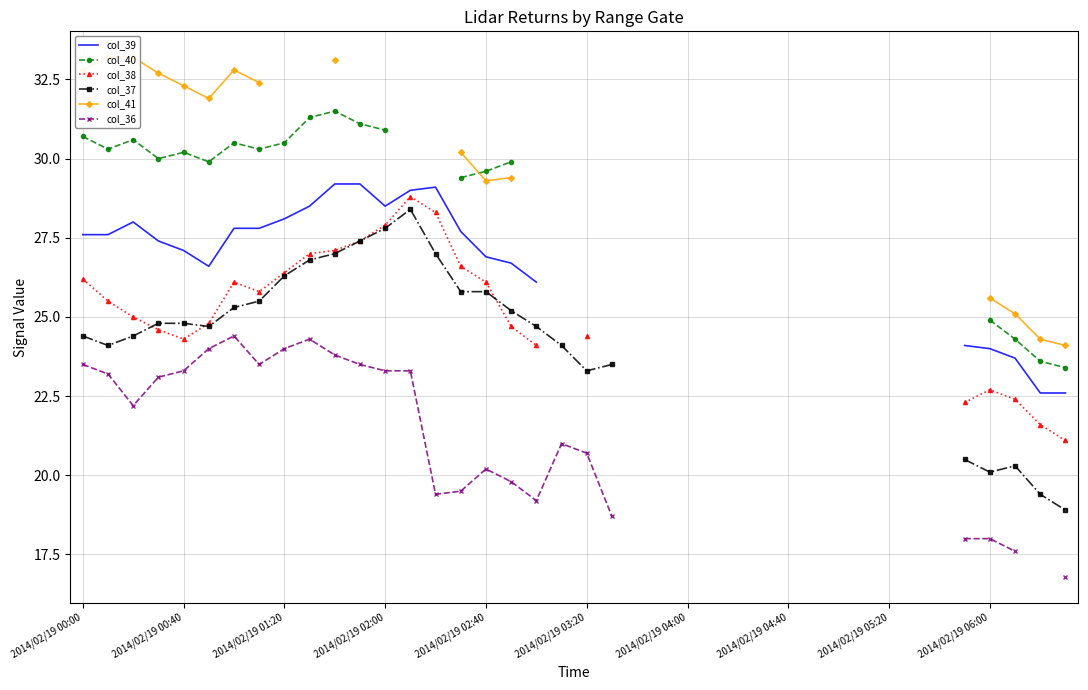

What position from the left is 29?

30